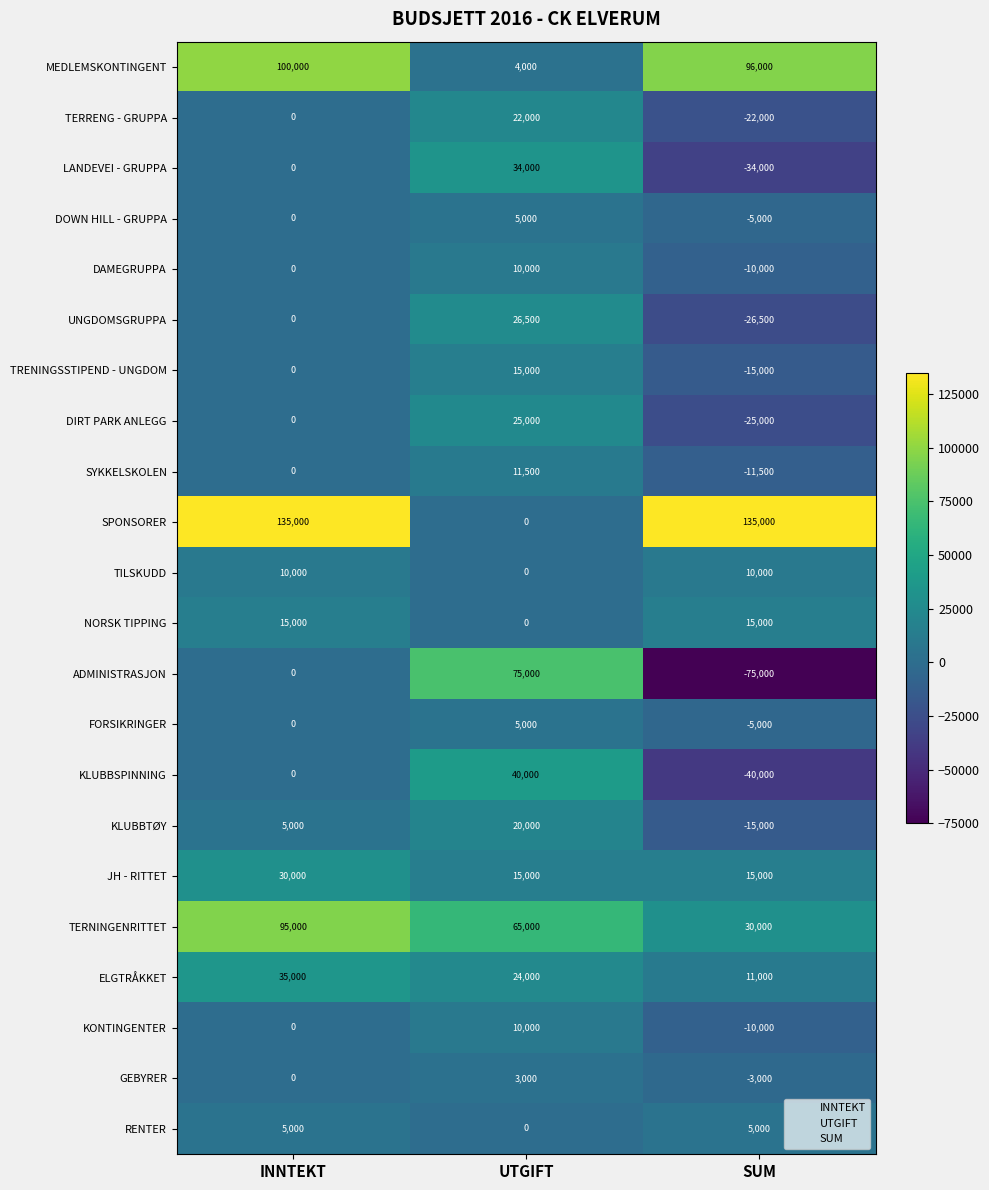

What is the difference between the highest and lowest values at SUM?

210000